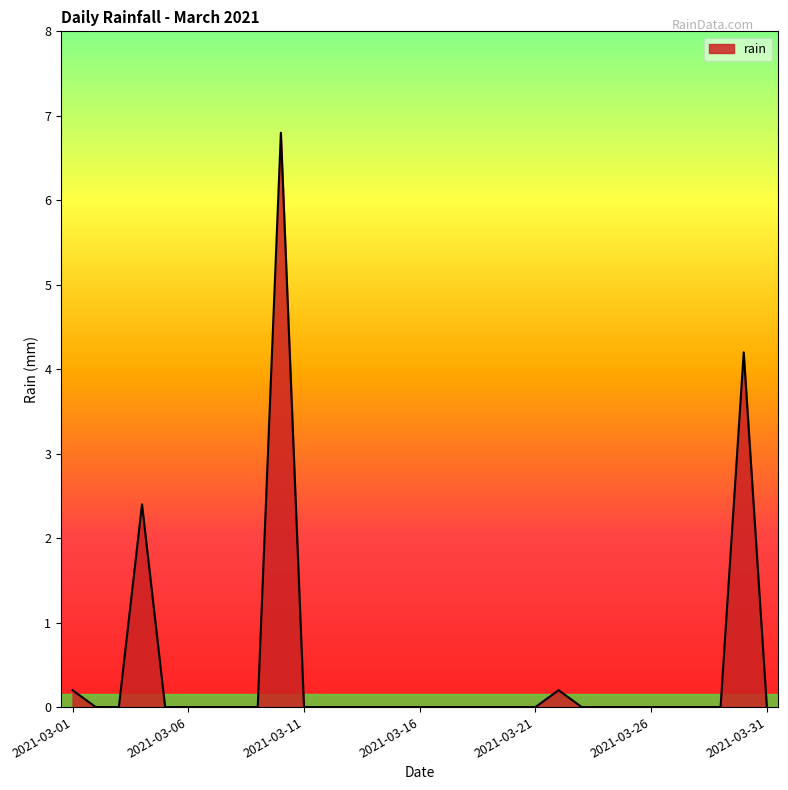

Reading left to right, transcribe all the data shown in this chart.

0.2	0.0	0.0	2.4	0.0	0.0	0.0	0.0	0.0	6.8	0.0	0.0	0.0	0.0	0.0	0.0	0.0	0.0	0.0	0.0	0.0	0.2	0.0	0.0	0.0	0.0	0.0	0.0	0.0	4.2	0.0